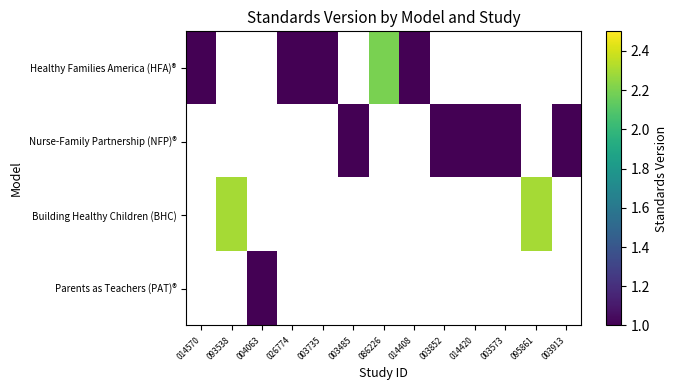

Is the value of Building Healthy Children (BHC) at 014408 greater than the value of Healthy Families America (HFA)® at 014570?

No